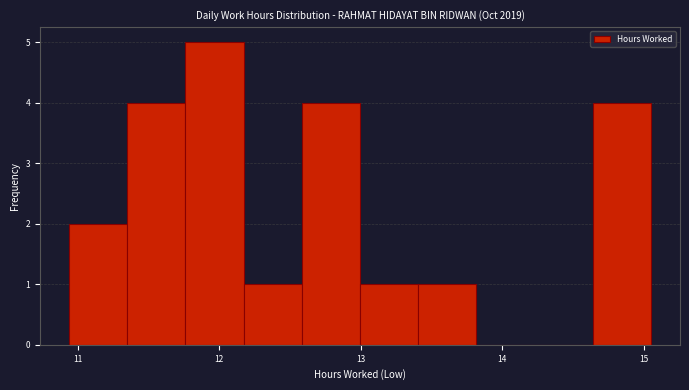

Reading left to right, transcribe this chart: for each bar, give the range it covers on the x-axis and its height. Neither the bar edges nor the heights are printed on the chart, so give them approximately, as read against the axes.

10.9 to 11.4: 2
11.4 to 11.8: 4
11.8 to 12.2: 5
12.2 to 12.6: 1
12.6 to 13.0: 4
13.0 to 13.4: 1
13.4 to 13.8: 1
13.8 to 14.2: 0
14.2 to 14.6: 0
14.6 to 15.1: 4